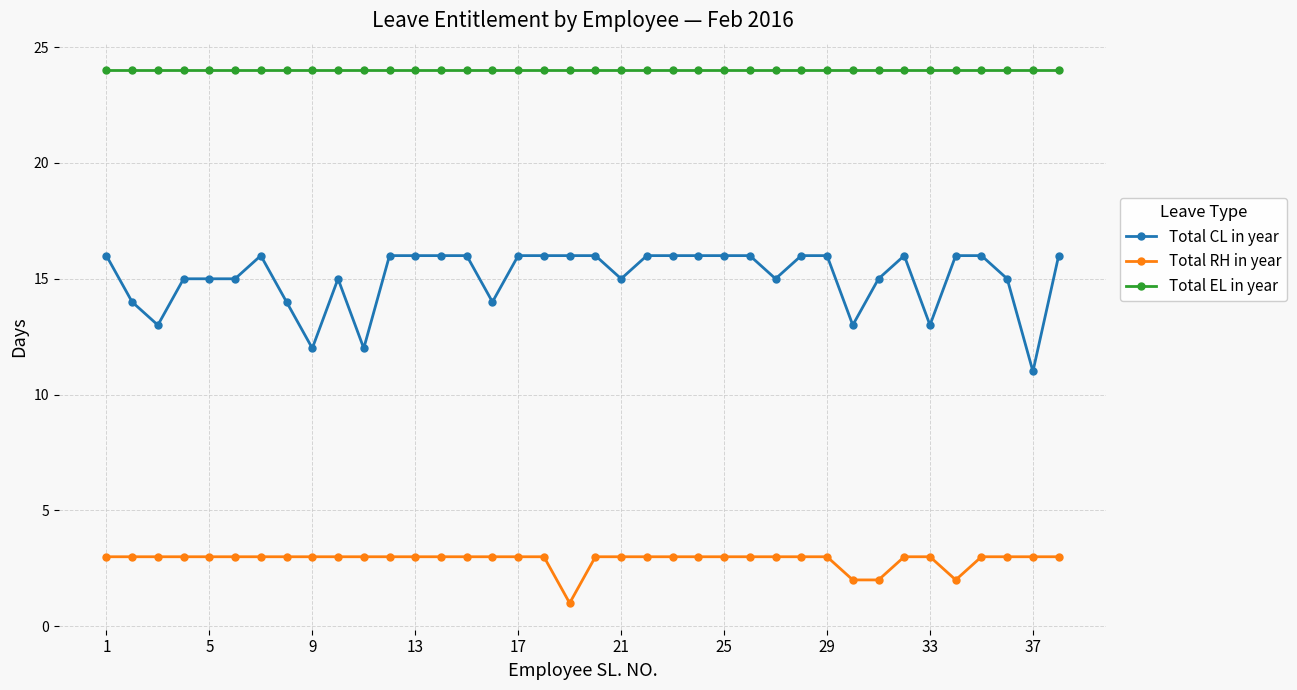

Rank the series by their average value, from highest to lowest.

Total EL in year, Total CL in year, Total RH in year